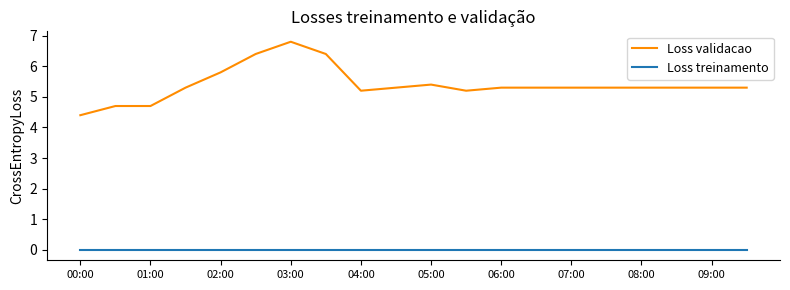

What is the difference between the maximum and minimum values in the Loss validacao series?

2.4